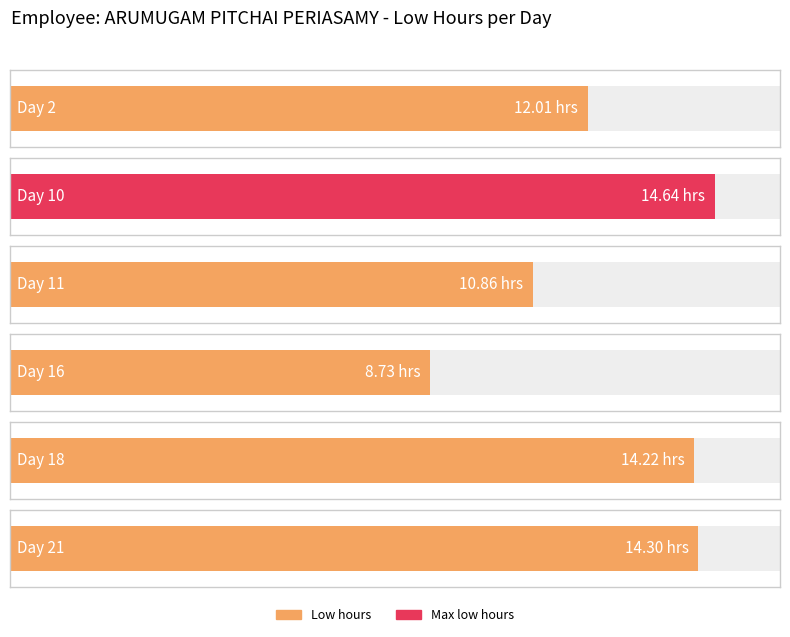

How many data points does each series have?

6